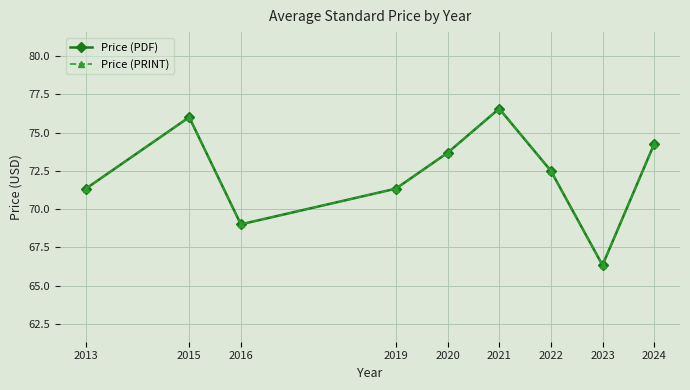

True or false: Price (PRINT) has a value of 71.3 at 2019.

True